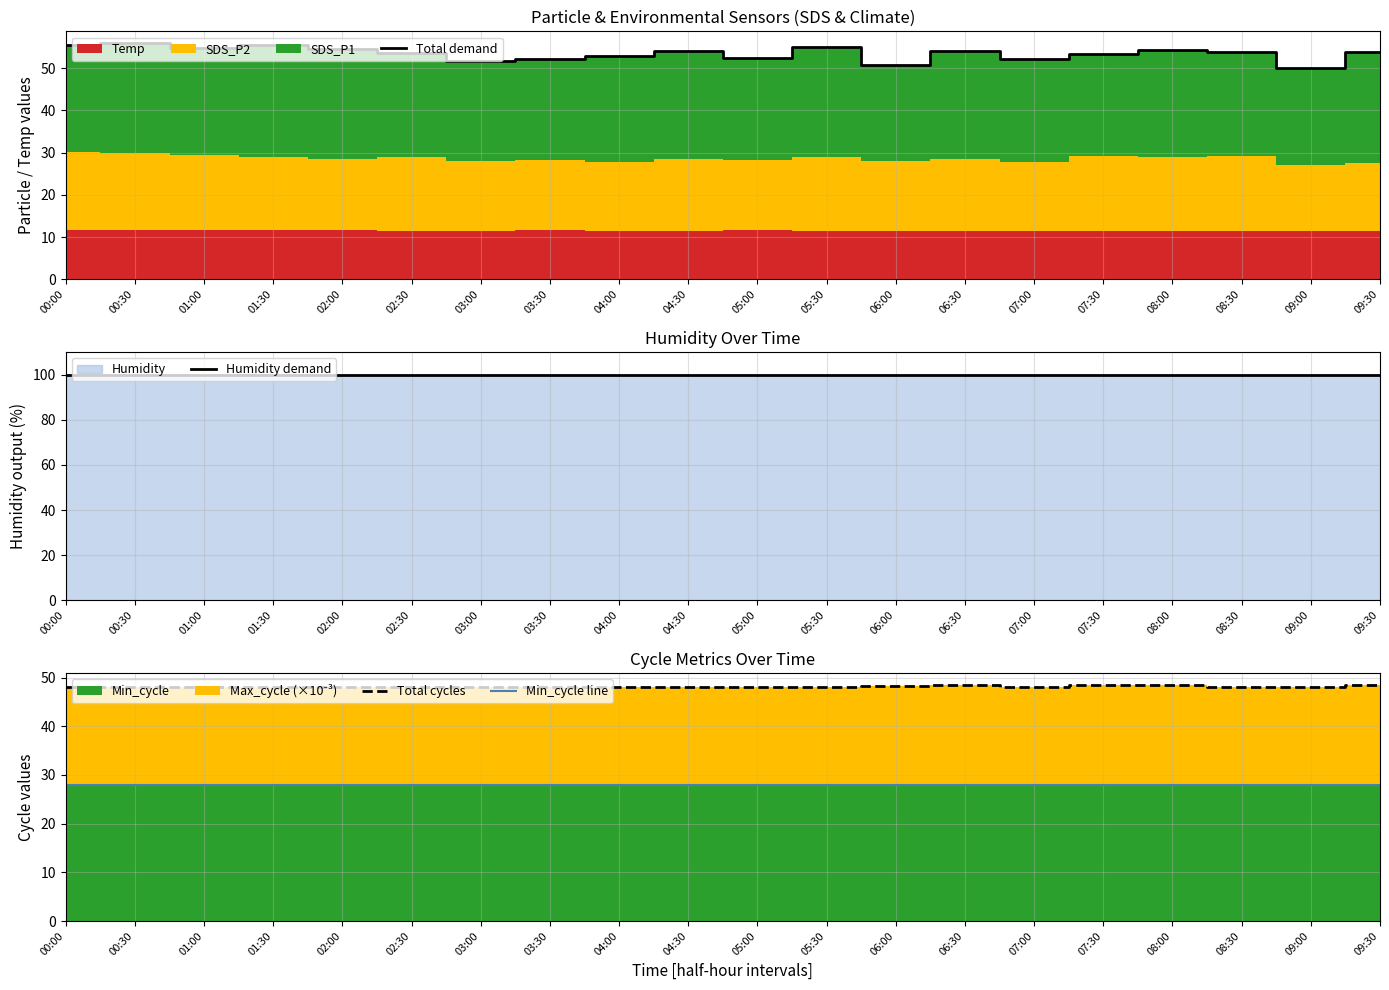

What is the label of the 19th point from the right?

00:30